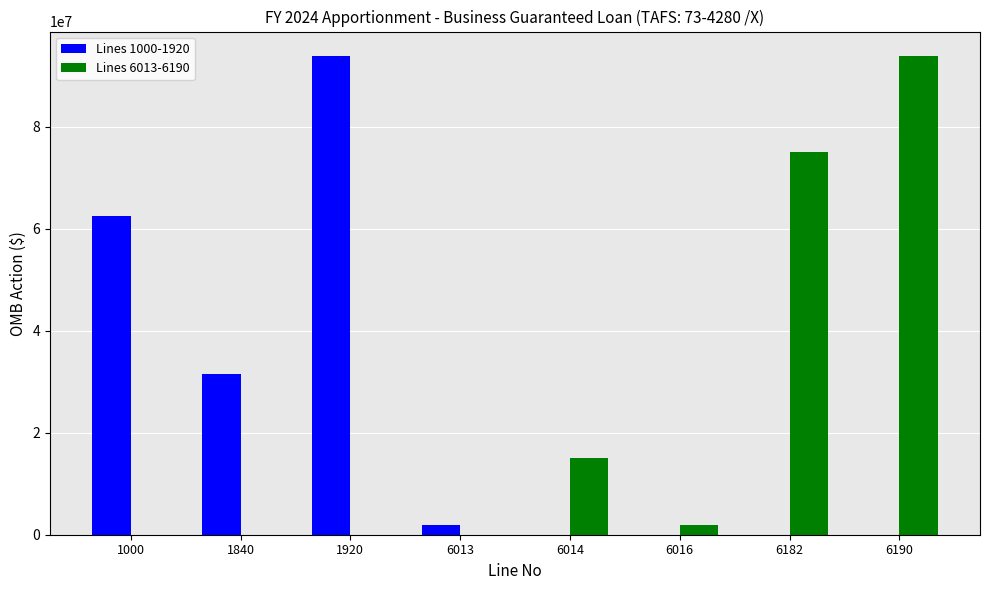

Reading left to right, what are all the values shown in this chart?

Lines 1000-1920: 62511851	31500000	94011851	2000000	0	0	0	0
Lines 6013-6190: 0	0	0	0	15000000	2000000	75011851	94011851